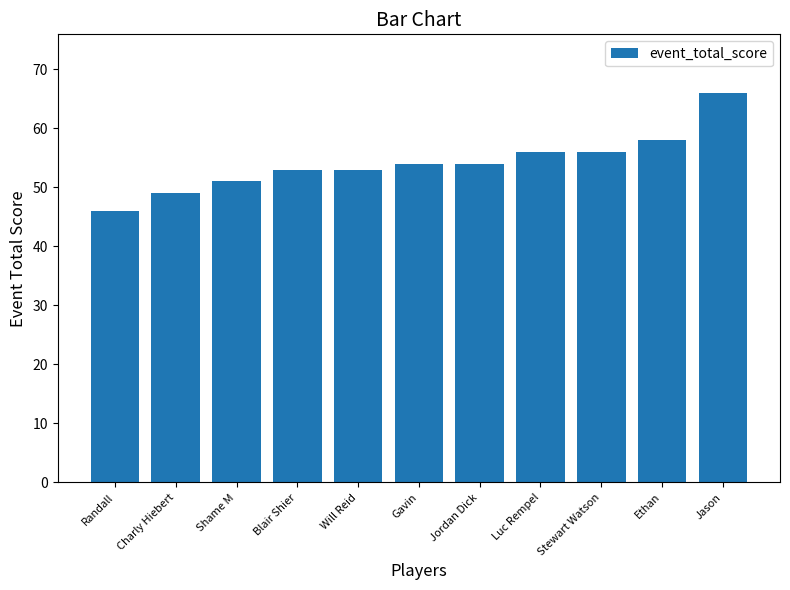

At which category does the chart reach its minimum across all series?

Randall